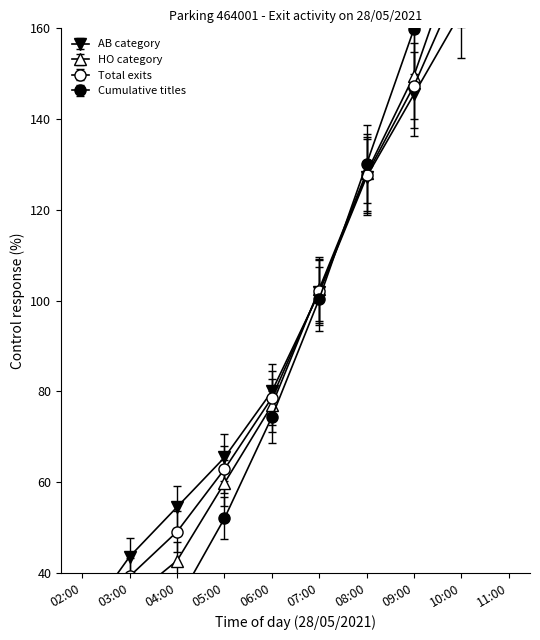

What is the label of the 6th point from the right?

06:00